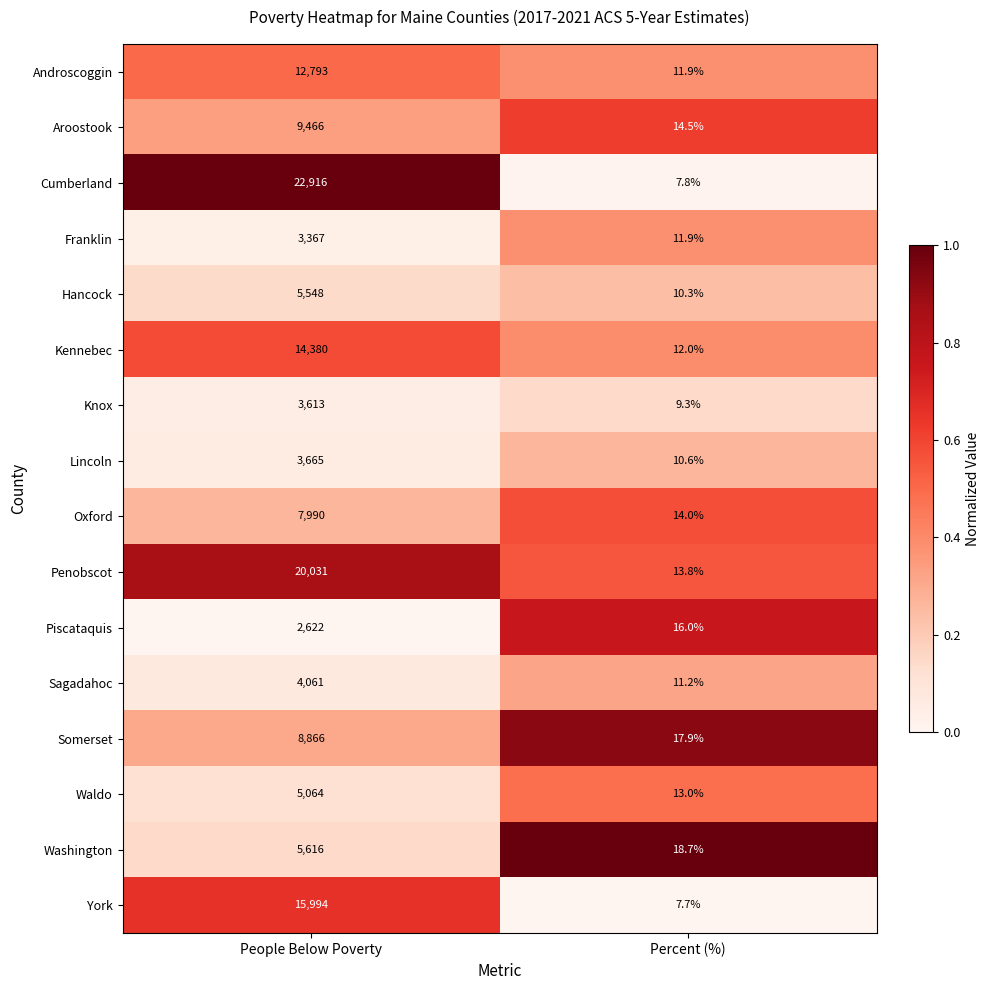

Between People Below Poverty and Percent (%), which series saw the biggest shift?

Cumberland